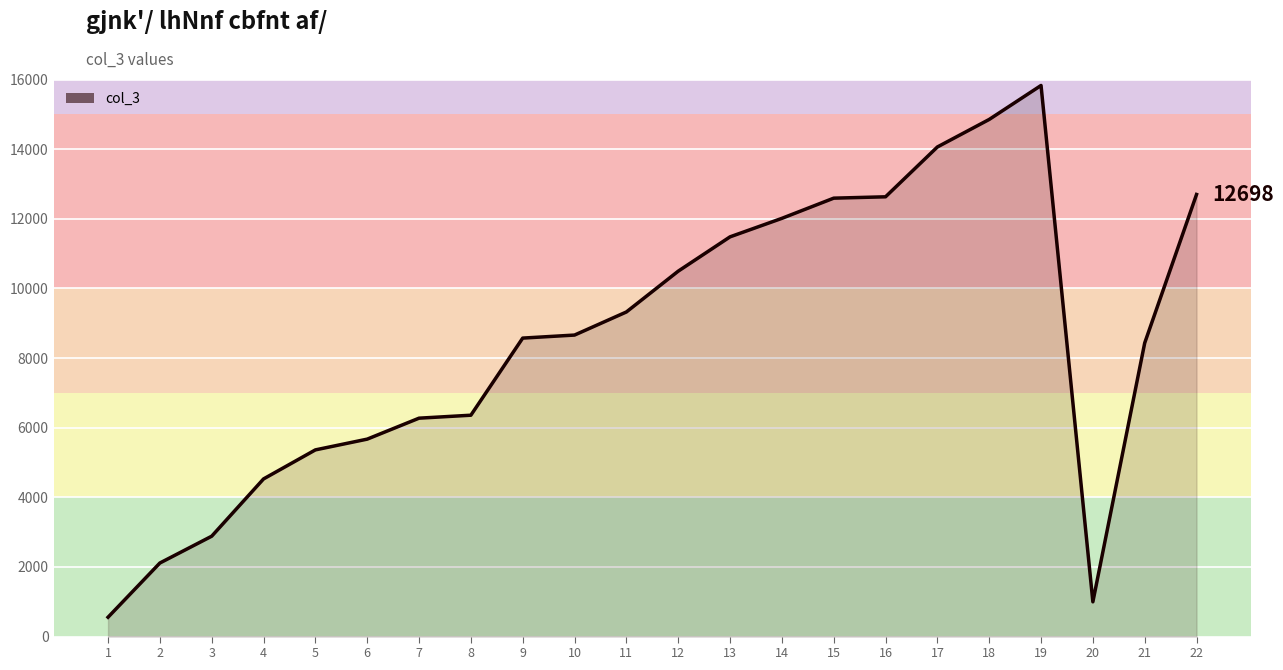

True or false: the data shows 3920 at 12.

False